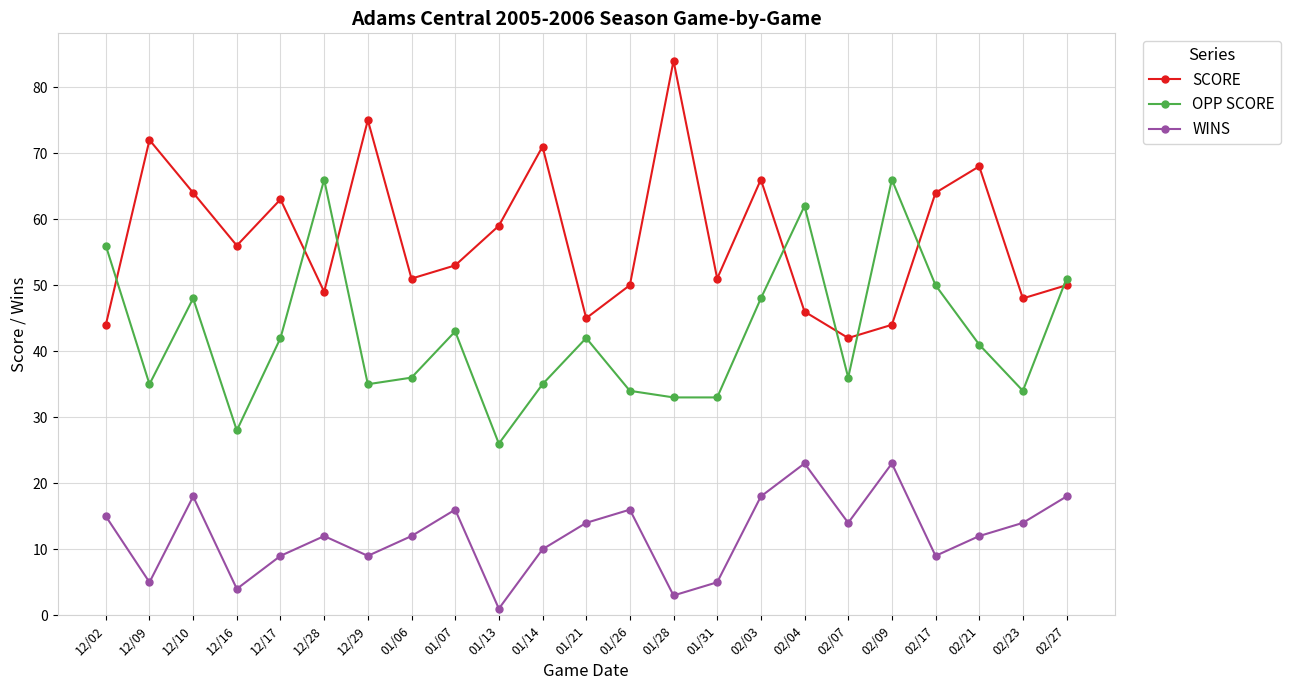

How many values in the OPP SCORE series are below 41?

11